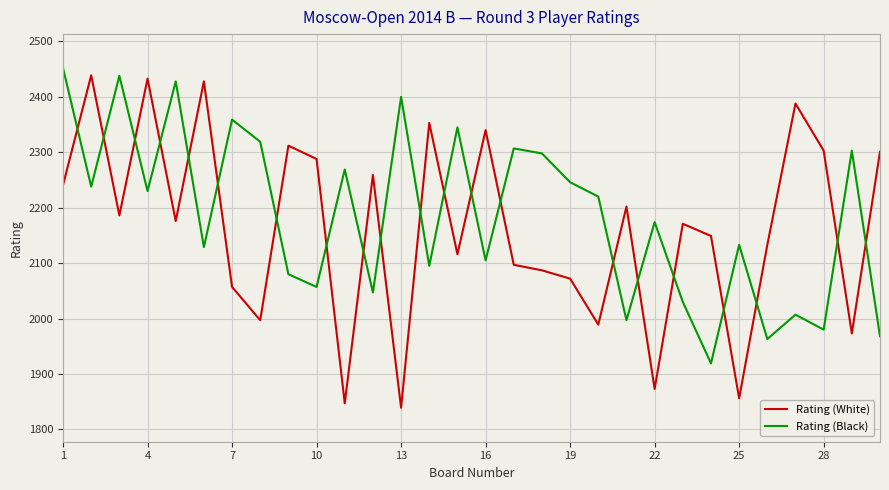

What is the minimum value shown in the chart?

1839